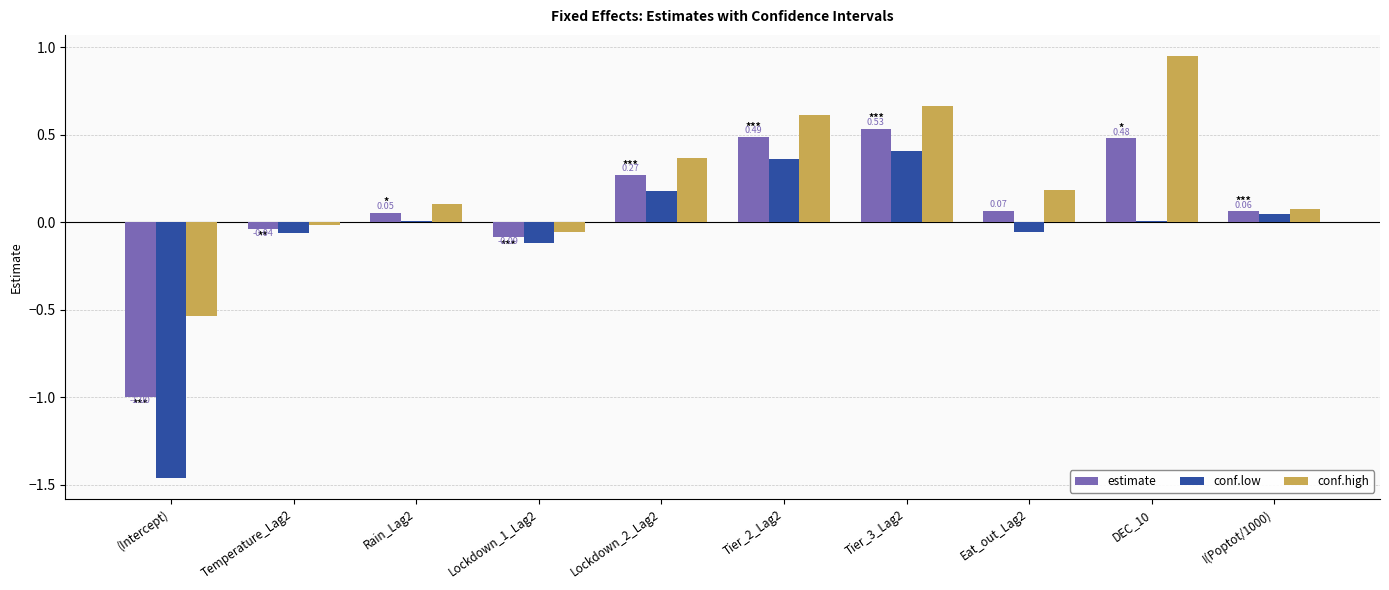

What is the sum of the conf.high values at Tier_3_Lag2 and Lockdown_1_Lag2?

0.6